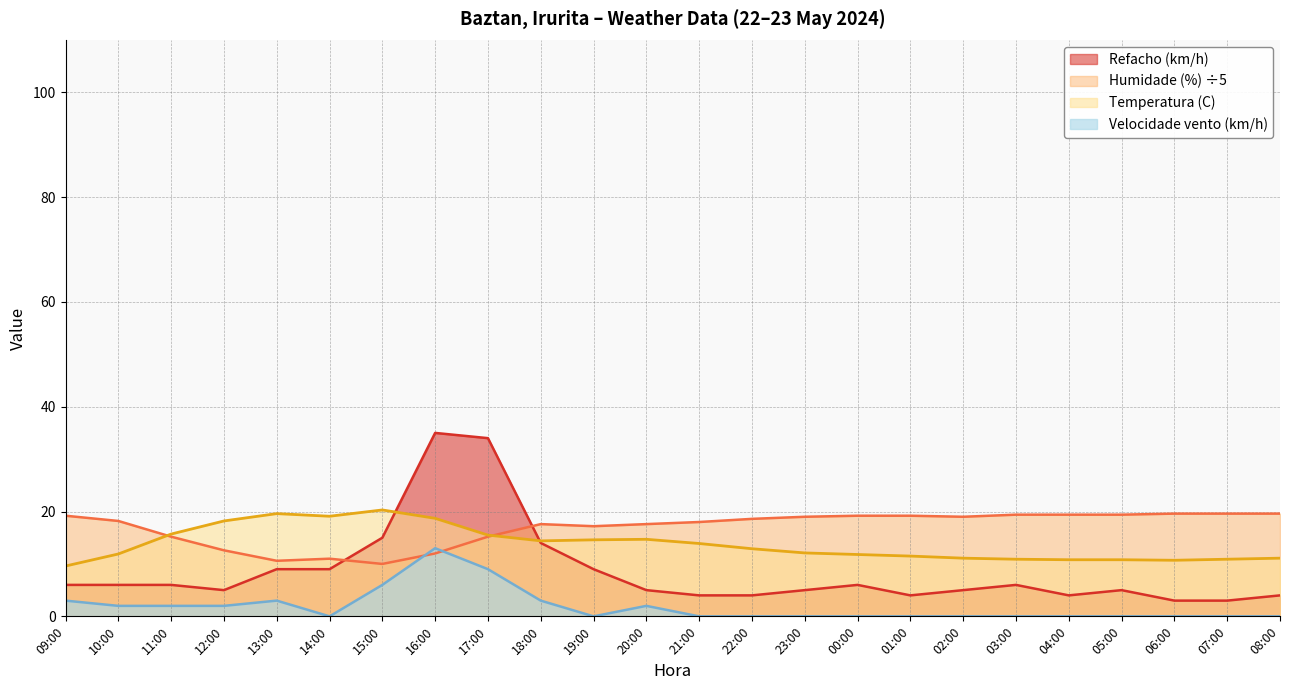

The value of Humidade (%) at 16:00 is 4.3. True or false?

False